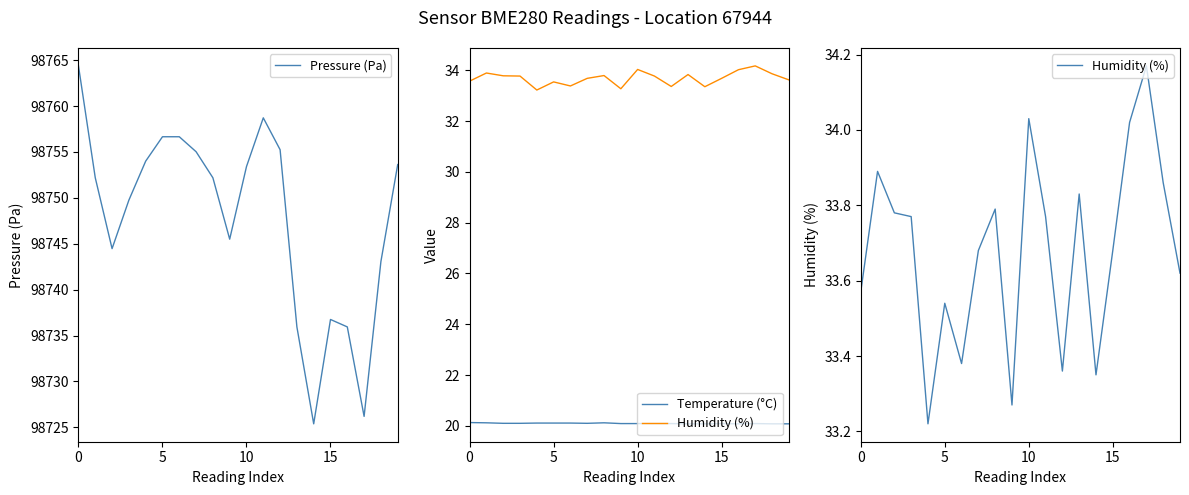

How many data points in Pressure (Pa) are above 98752?

11